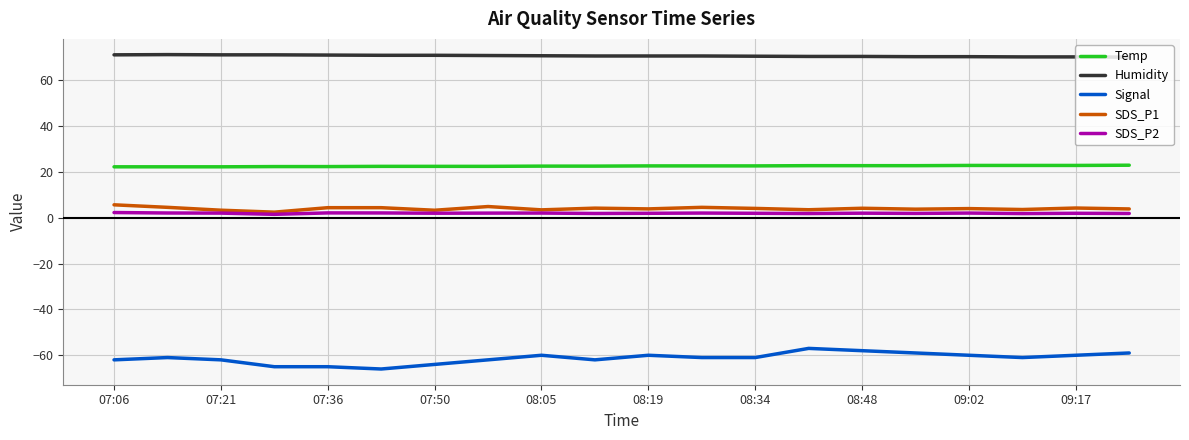

How many lines are shown in the chart?

5